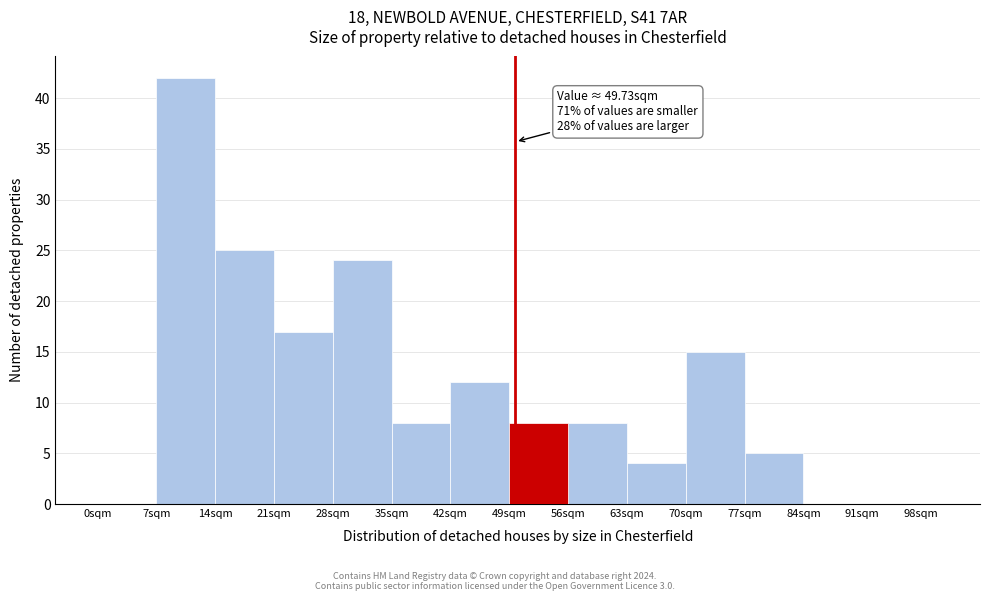

Around what value on the x-axis is the tallest bar? Give the approximate position of its centre, as read against the axis.

11